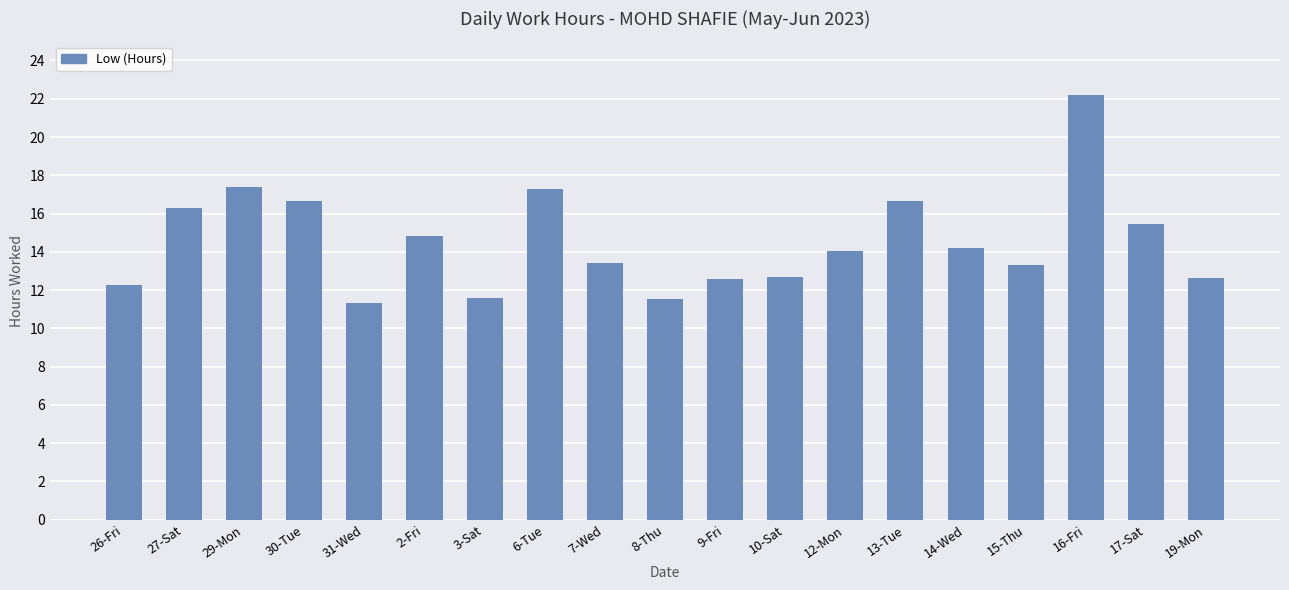

Which category has the lowest value across all series?

31-Wed